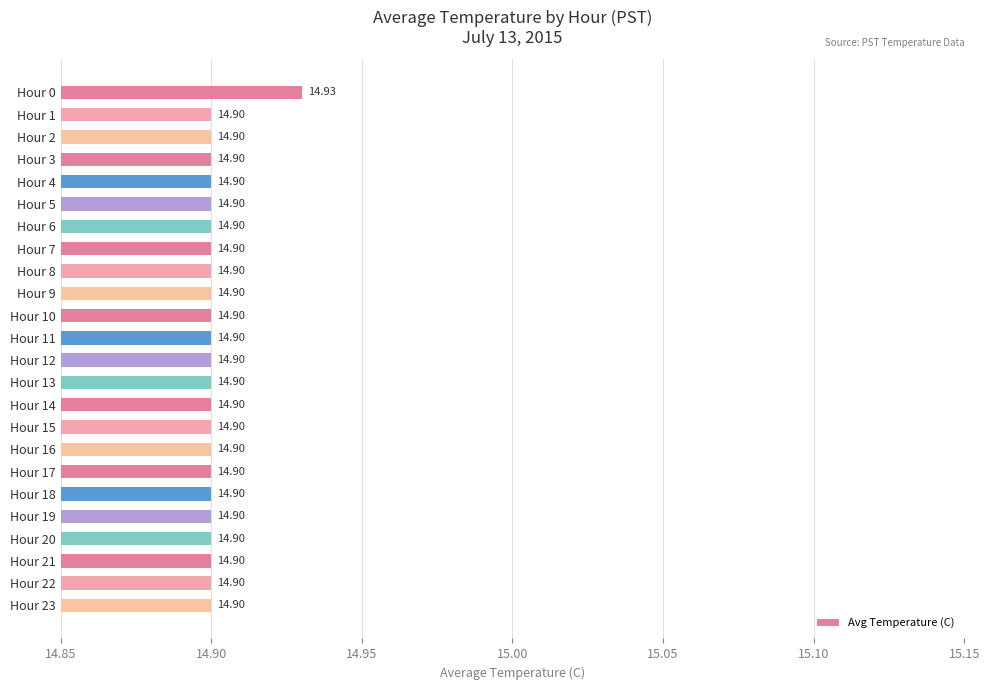

Which label corresponds to the largest value in the chart?

Hour 0